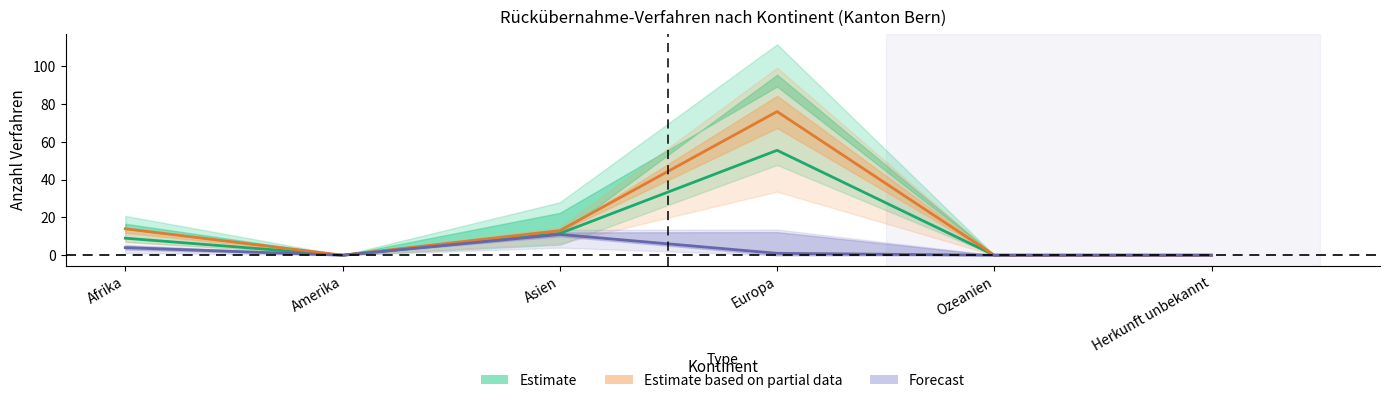

Where does the Forecast (In-Verfahren) series first go above 1?

Afrika